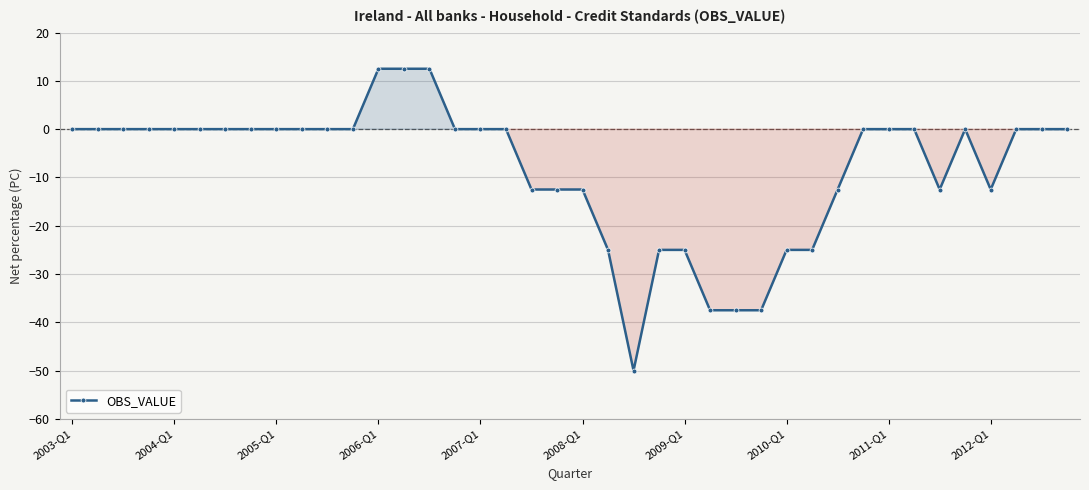

True or false: the data has more than 0 interior local peaks.

True